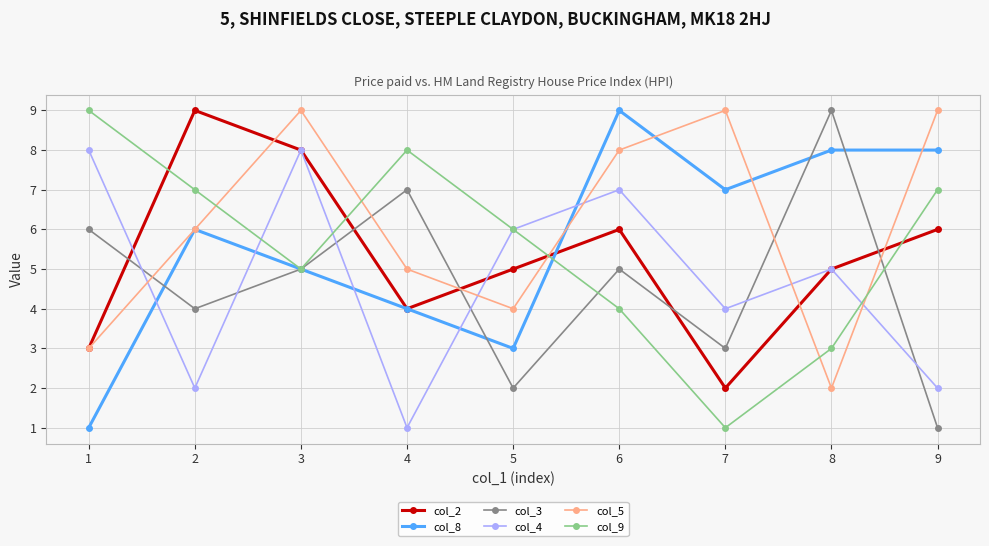

What value does the col_9 series have at 7?

1